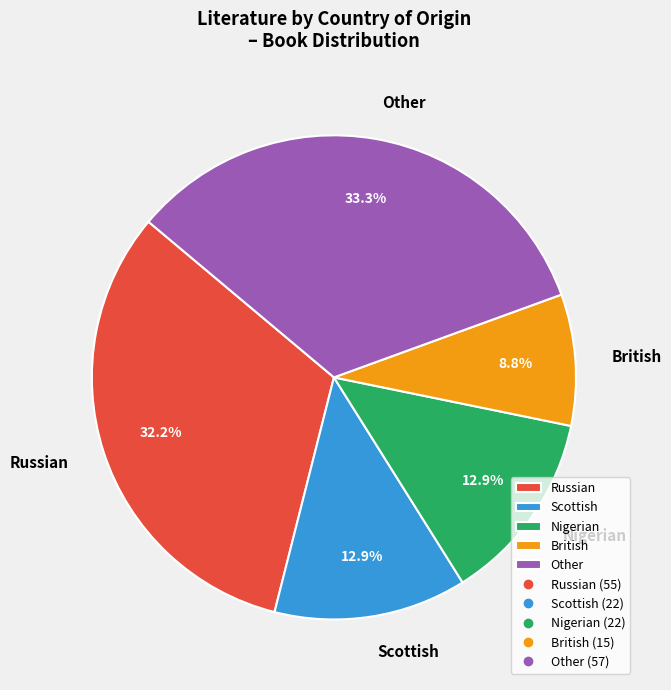

What portion of the pie excludes British?

91.2%